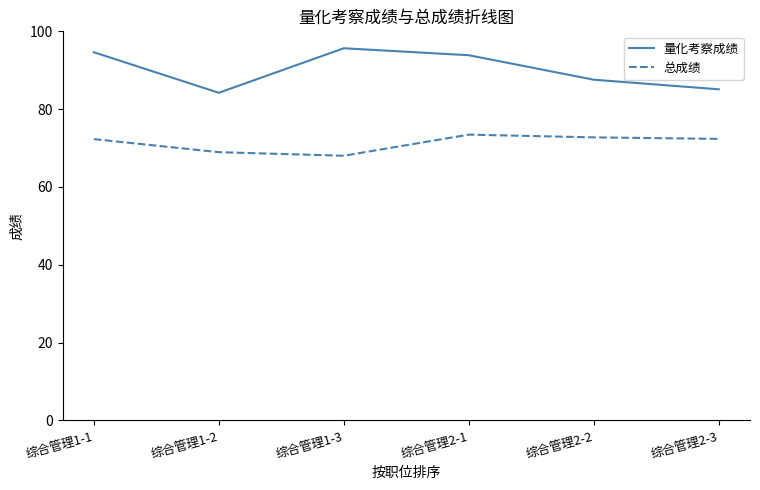

At 综合管理2-2, list the series in order from smallest to largest.

总成绩, 量化考察成绩